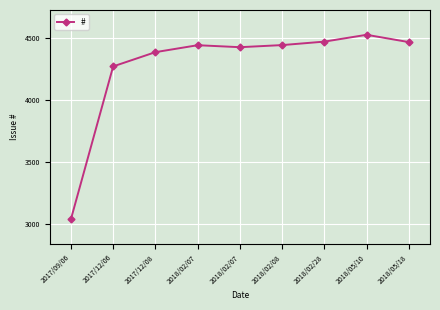

Rank the categories by value from highest to lowest.

2018/05/10, 2018/02/28, 2018/05/18, 2018/02/08, 2018/02/07, 2018/02/07, 2017/12/08, 2017/12/06, 2017/09/06